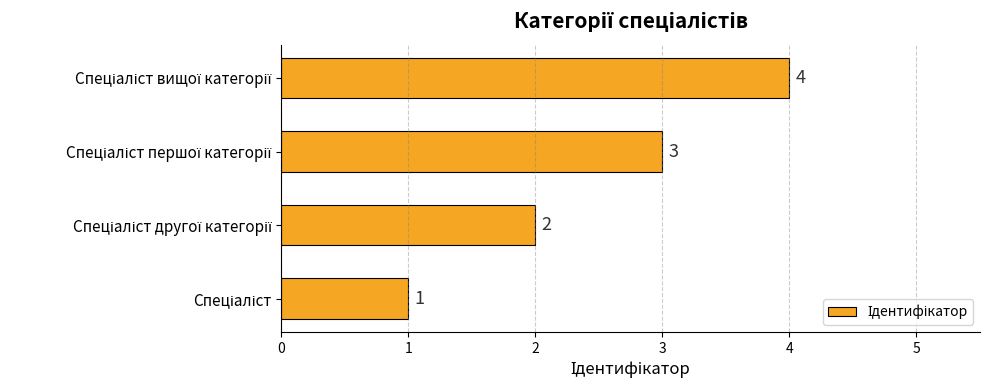

What is the greatest value displayed?

4